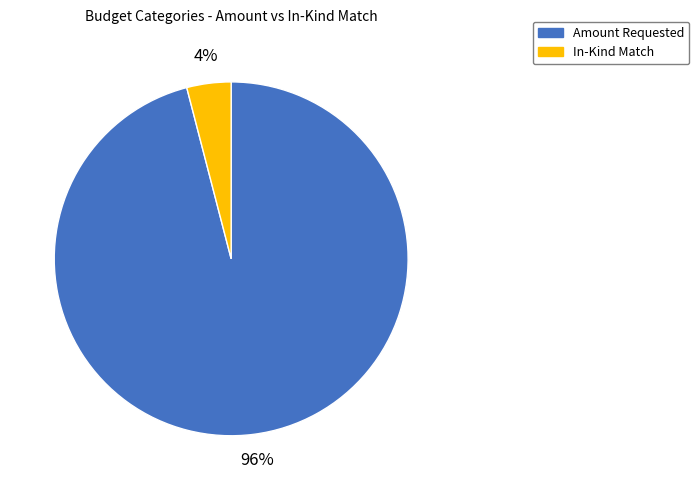

How many slices are in this pie chart?

2